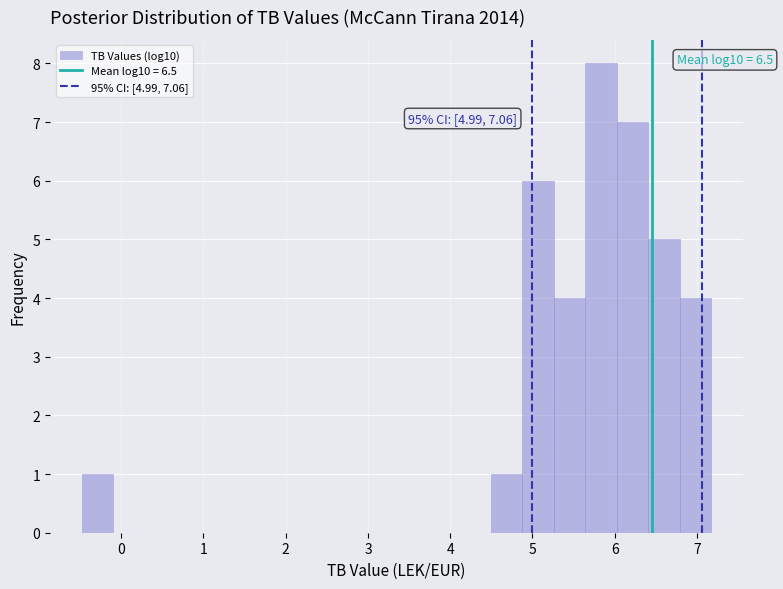

Around what value on the x-axis is the tallest bar? Give the approximate position of its centre, as read against the axis.

5.8